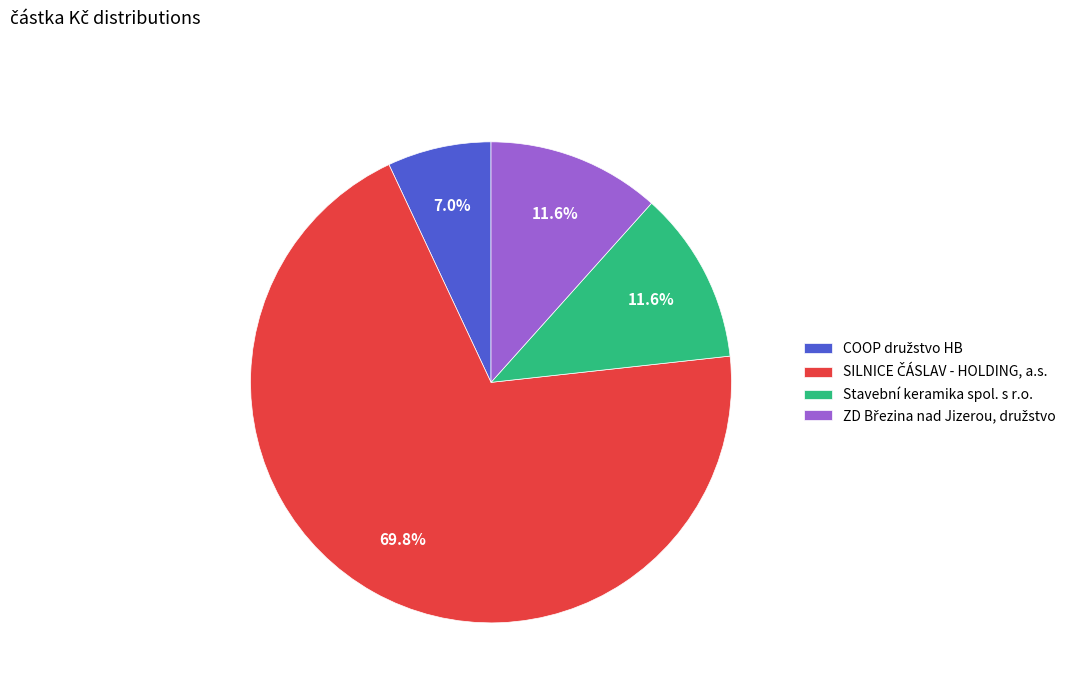

Does any single category account for the majority?

Yes